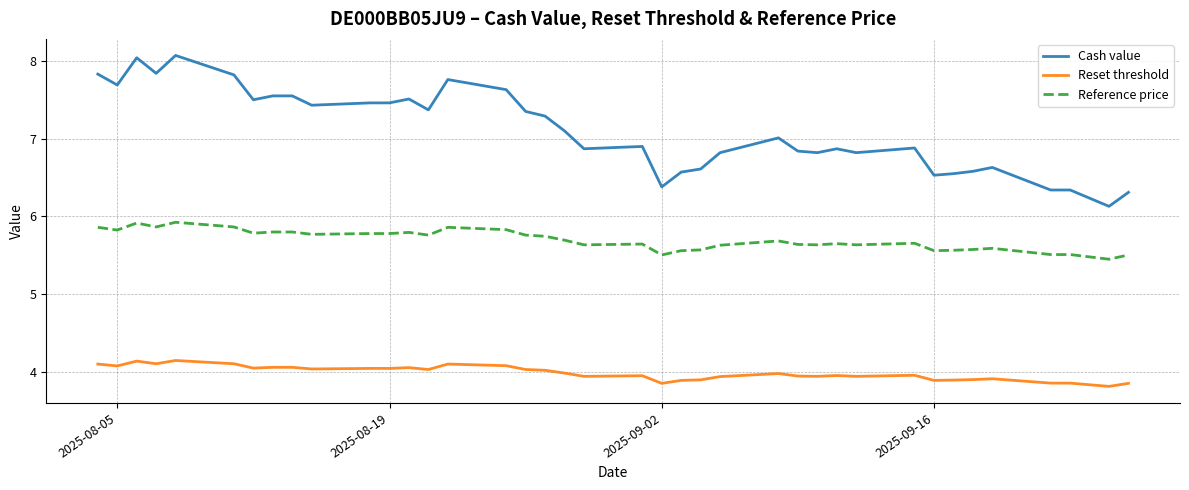

True or false: Reset threshold has more than 0 interior local peaks.

True